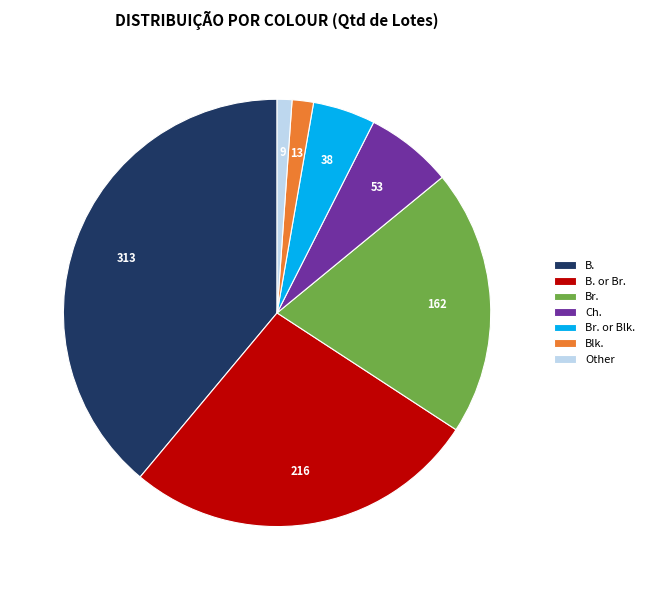

Does B. represent more than half of the total?

No